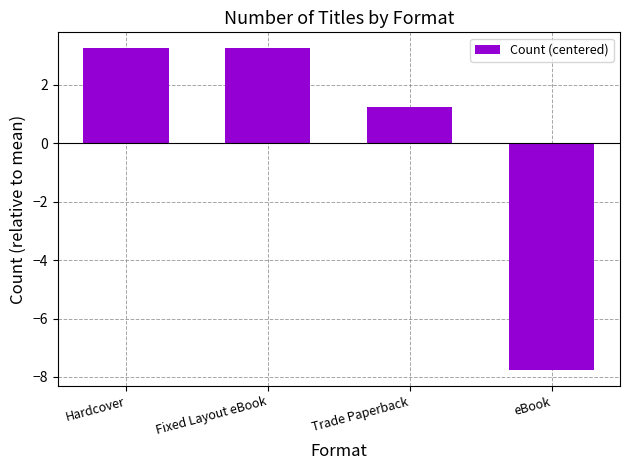

Where is the data nearest to the value -2?

Trade Paperback